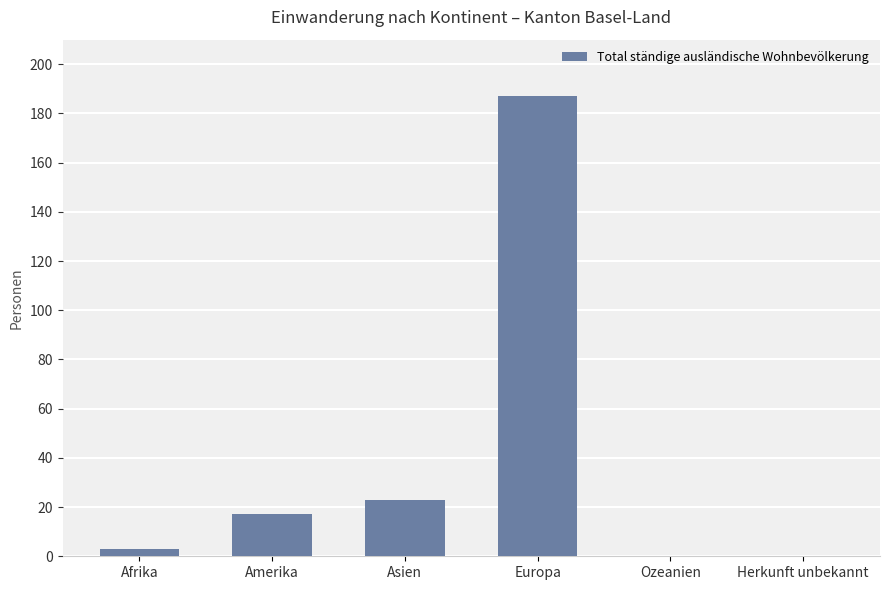

Which has a higher value, Ozeanien or Asien?

Asien